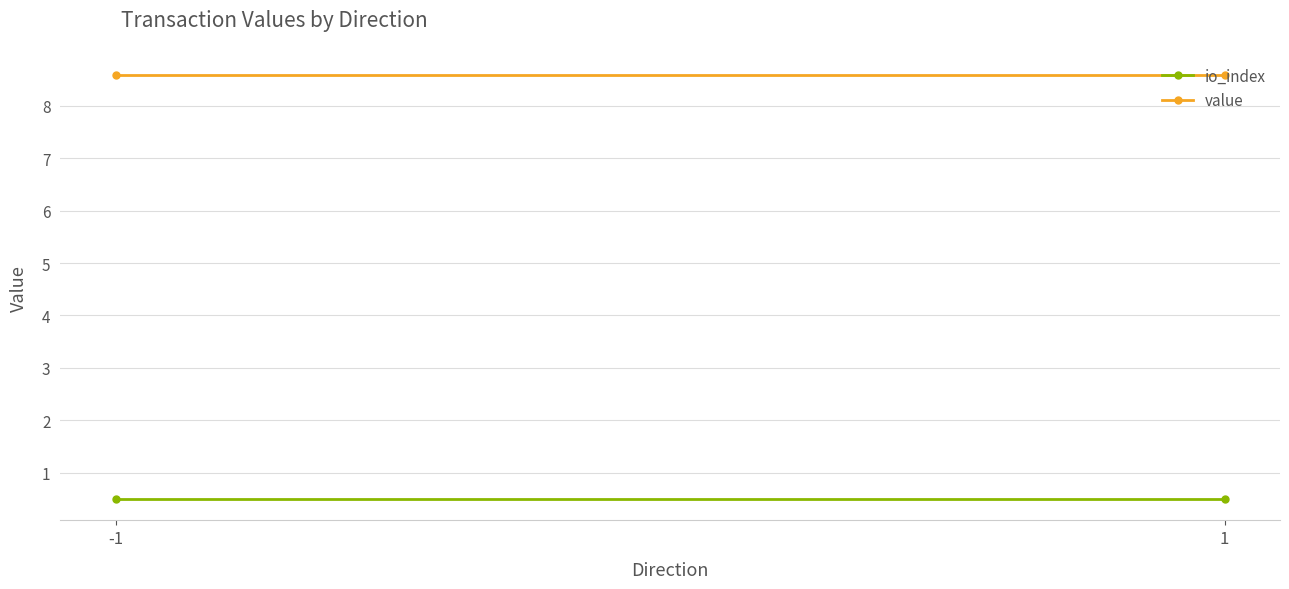

Reading right to left, transcribe all the data shown in this chart.

io_index: 1=0.5	-1=0.5
value: 1=8.6	-1=8.6